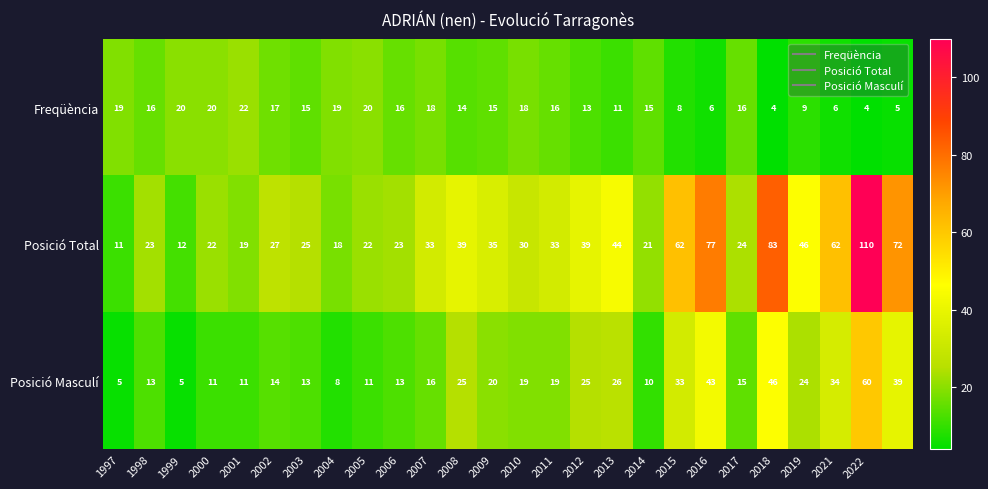

Which series has the widest spread of values?

Posició Total